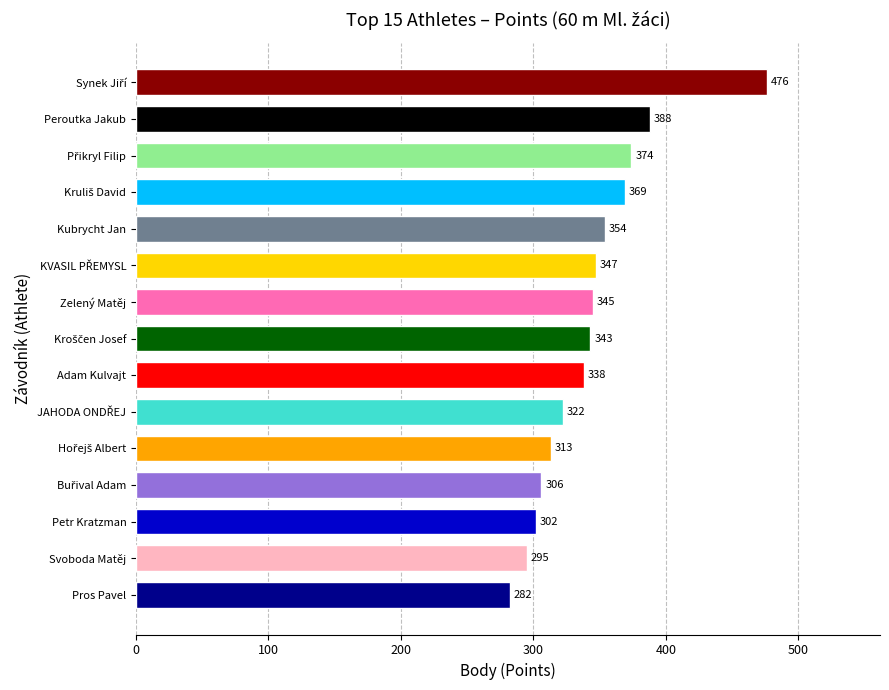

How many values are below 343?

7